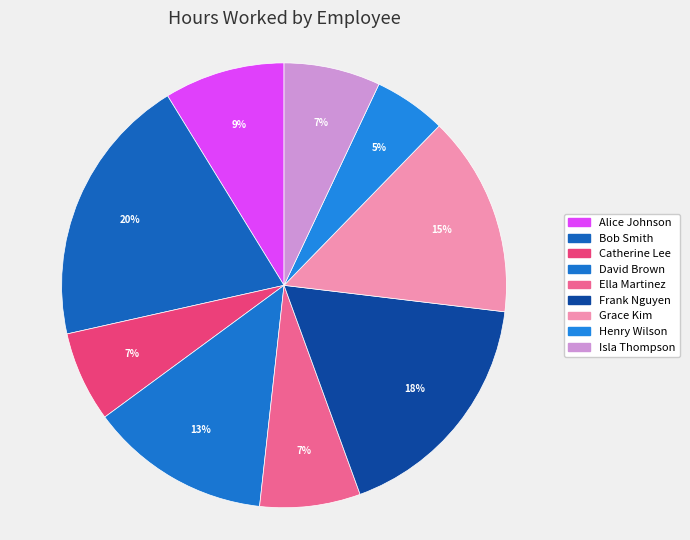

Count the number of slices in the pie.

9